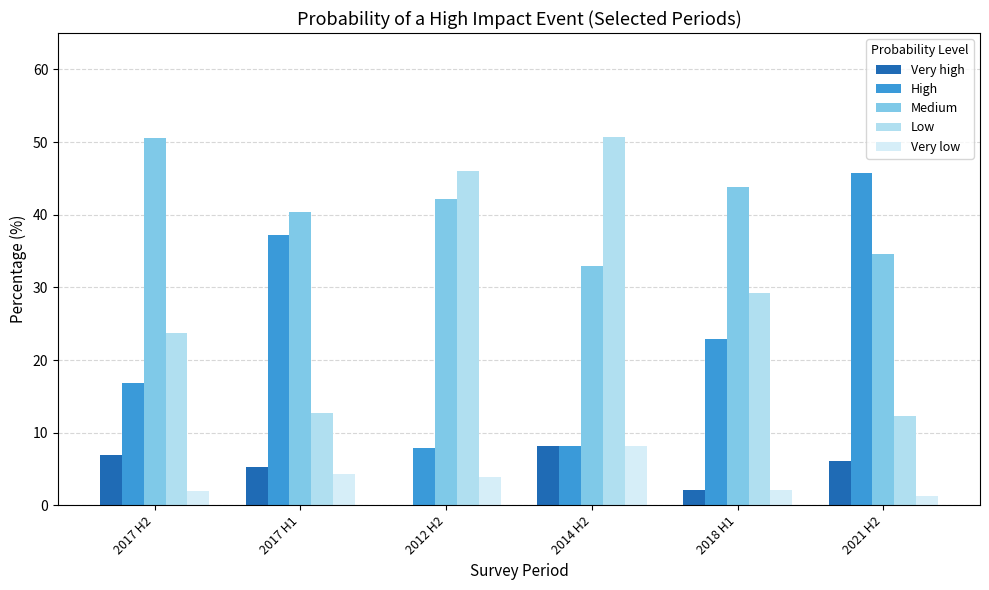

What is the average value of the Very low series?

3.6